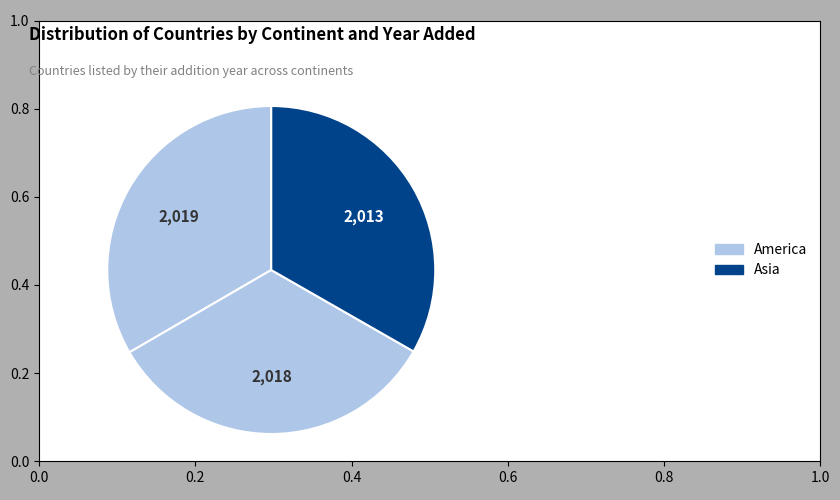

How many segments does this pie chart have?

3